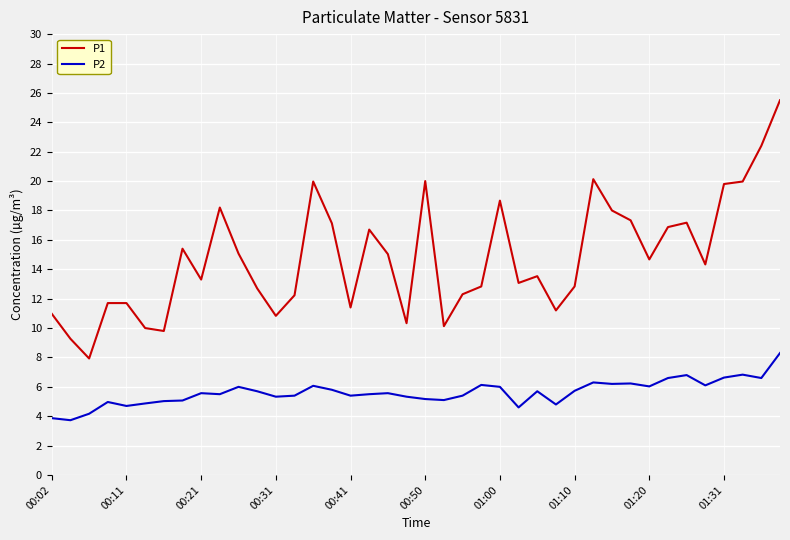

What are all the series names shown in the legend?

P1, P2